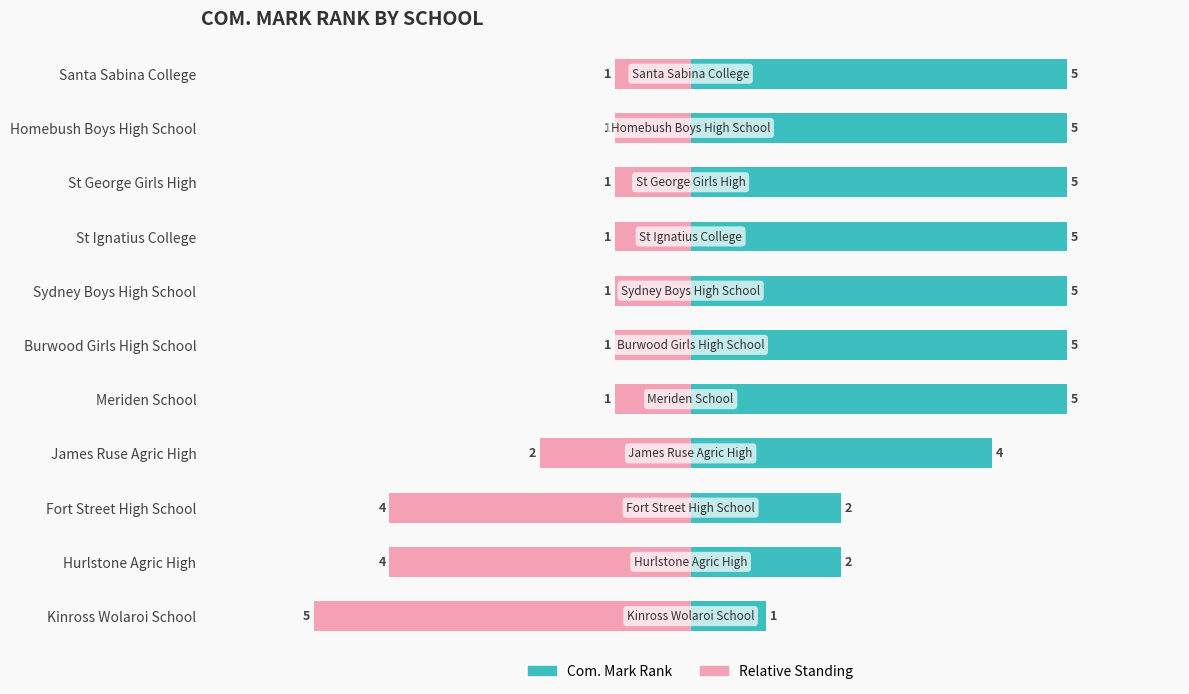

What is the sum of the Relative Standing values at St Ignatius College and Meriden School?

2